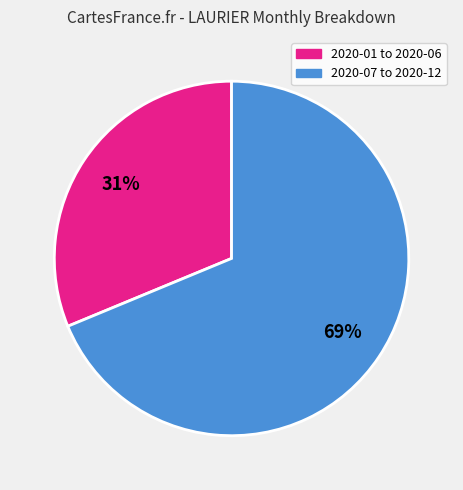

What is the smallest slice in the pie chart?

2020-01 to 2020-06